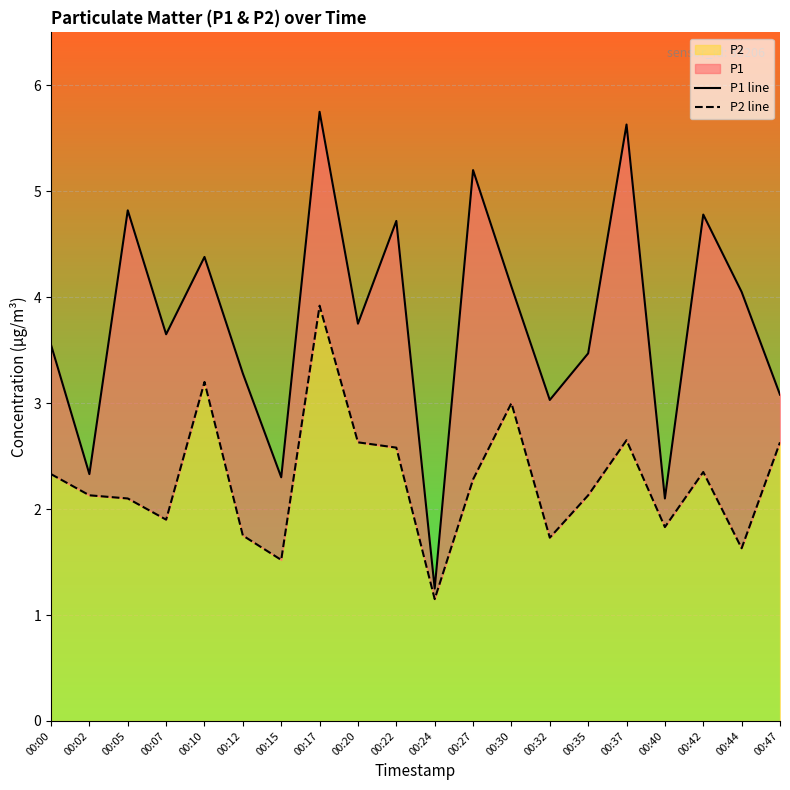

True or false: P2 has a value of 1.5 at 00:15.

True